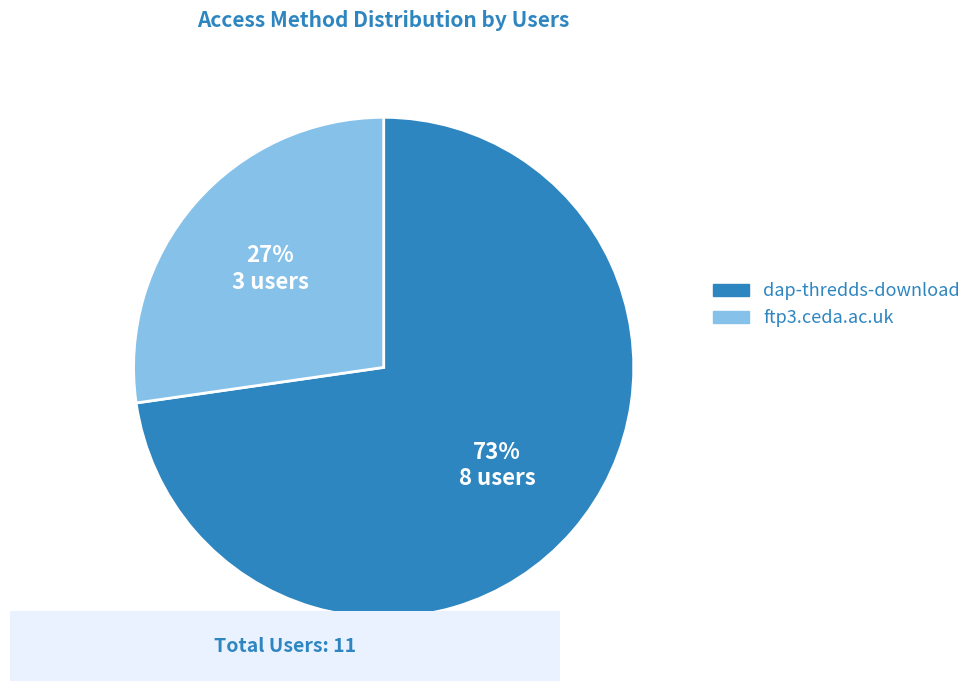

To the nearest percent, what is the average slice percentage?

50%